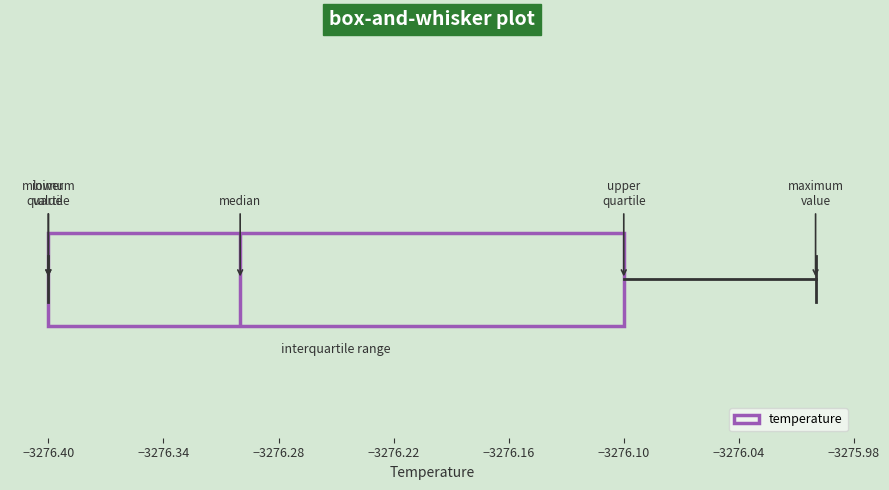

Transcribe this box plot: give where the median line is, the range the box spans, and where the two whiskers end, as read against the x-axis. The values are not printed on the chart, so give them approximately, as read against the axis.

median -3276.3, box -3276.4 to -3276.1, whiskers -3276.4 to -3276.0